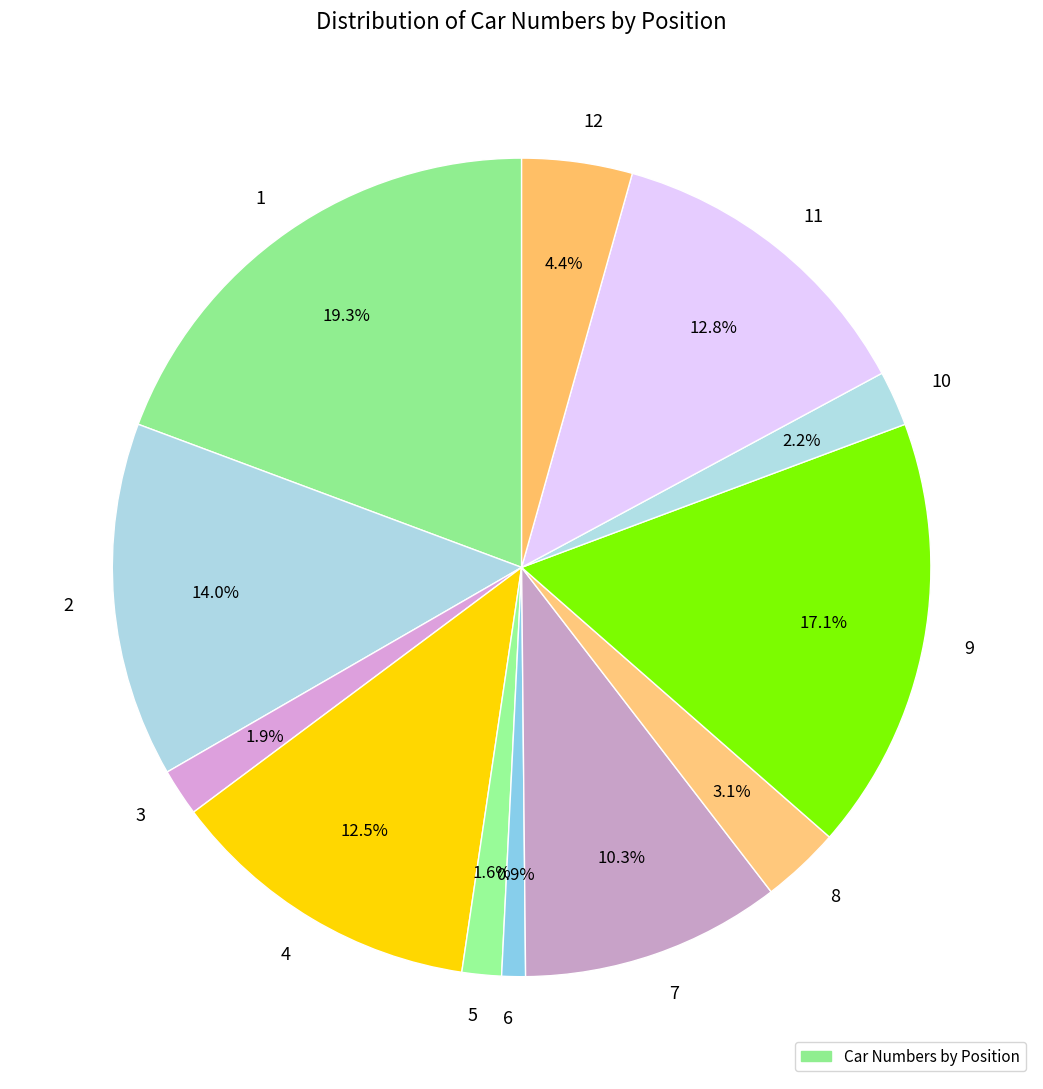

The 5 slice represents 10% of the pie. True or false?

False